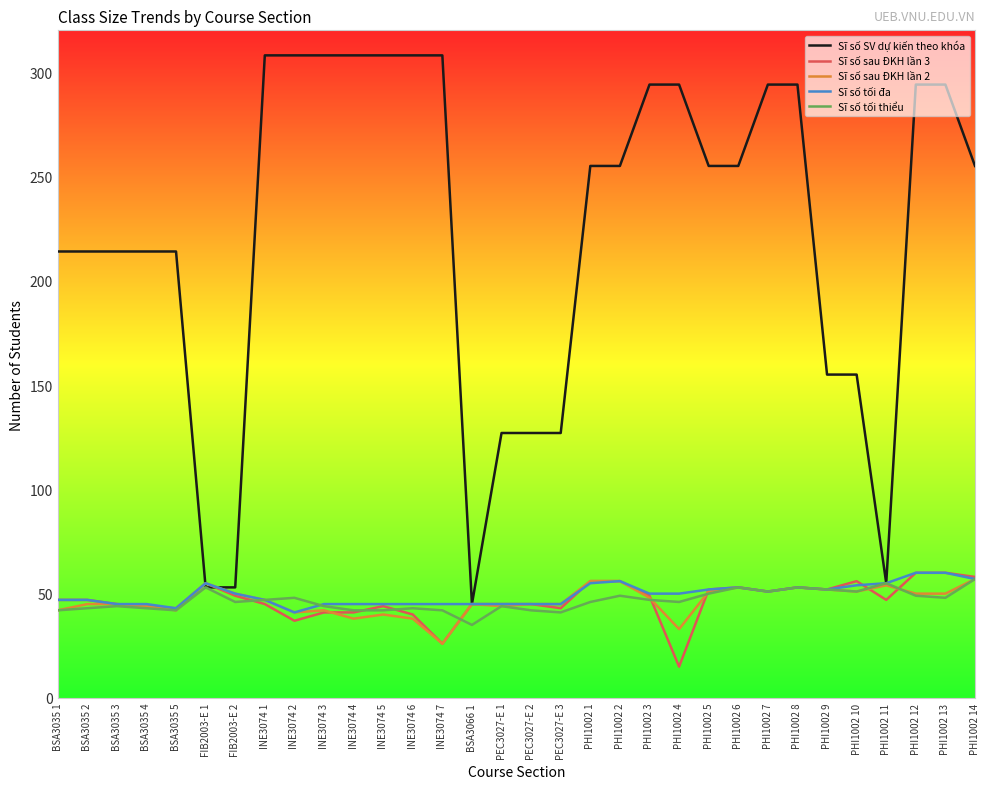

What position from the right is PHI1002 2?

13